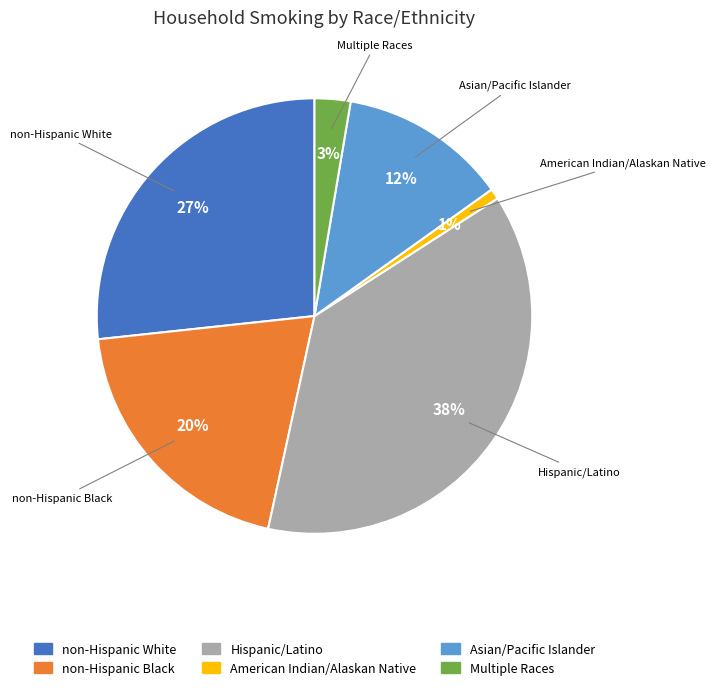

Is the sum of Hispanic/Latino and American Indian/Alaskan Native greater than half?

No